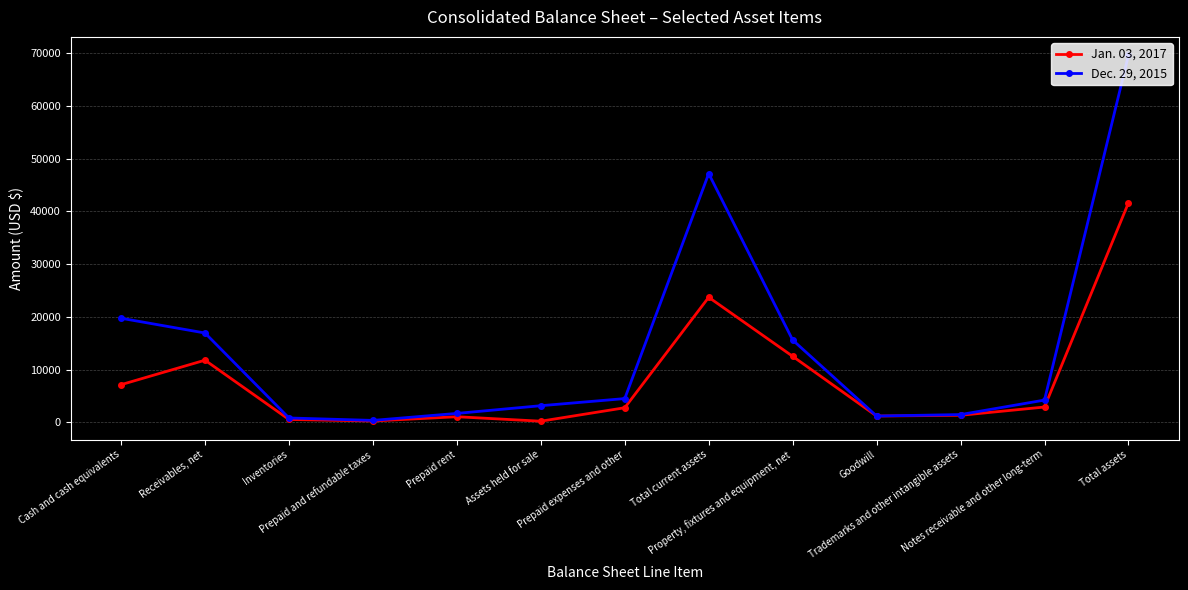

Rank the series by their maximum value, from lowest to highest.

Jan. 03, 2017, Dec. 29, 2015